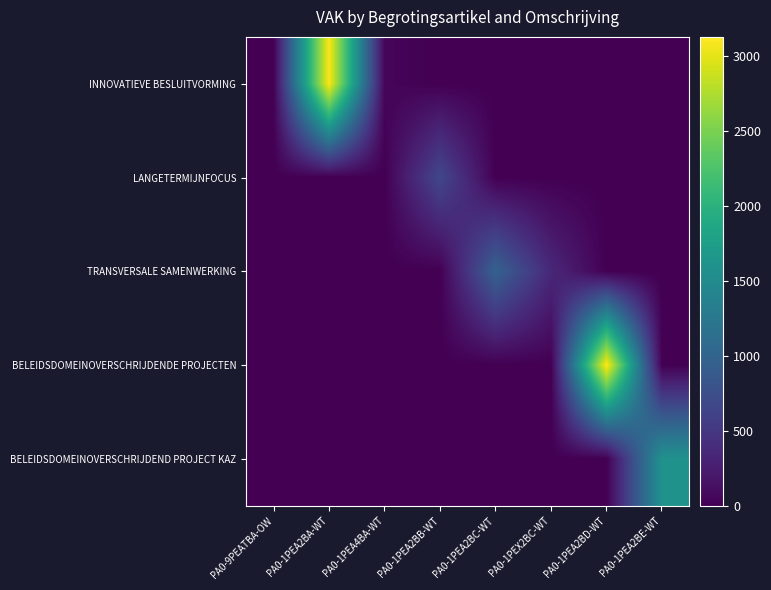

Reading left to right, extract all data points from this chart.

INNOVATIEVE BESLUITVORMING: PA0-9PEATBA-OW=0	PA0-1PEA2BA-WT=3101	PA0-1PEA4BA-WT=44	PA0-1PEA2BB-WT=0	PA0-1PEA2BC-WT=0	PA0-1PEX2BC-WT=0	PA0-1PEA2BD-WT=0	PA0-1PEA2BE-WT=0
LANGETERMIJNFOCUS: PA0-9PEATBA-OW=0	PA0-1PEA2BA-WT=0	PA0-1PEA4BA-WT=0	PA0-1PEA2BB-WT=673	PA0-1PEA2BC-WT=0	PA0-1PEX2BC-WT=0	PA0-1PEA2BD-WT=0	PA0-1PEA2BE-WT=0
TRANSVERSALE SAMENWERKING: PA0-9PEATBA-OW=0	PA0-1PEA2BA-WT=0	PA0-1PEA4BA-WT=0	PA0-1PEA2BB-WT=0	PA0-1PEA2BC-WT=974	PA0-1PEX2BC-WT=351	PA0-1PEA2BD-WT=0	PA0-1PEA2BE-WT=0
BELEIDSDOMEINOVERSCHRIJDENDE PROJECTEN: PA0-9PEATBA-OW=0	PA0-1PEA2BA-WT=0	PA0-1PEA4BA-WT=0	PA0-1PEA2BB-WT=0	PA0-1PEA2BC-WT=0	PA0-1PEX2BC-WT=0	PA0-1PEA2BD-WT=3126	PA0-1PEA2BE-WT=0
BELEIDSDOMEINOVERSCHRIJDEND PROJECT KAZ: PA0-9PEATBA-OW=0	PA0-1PEA2BA-WT=0	PA0-1PEA4BA-WT=0	PA0-1PEA2BB-WT=0	PA0-1PEA2BC-WT=0	PA0-1PEX2BC-WT=0	PA0-1PEA2BD-WT=0	PA0-1PEA2BE-WT=1591